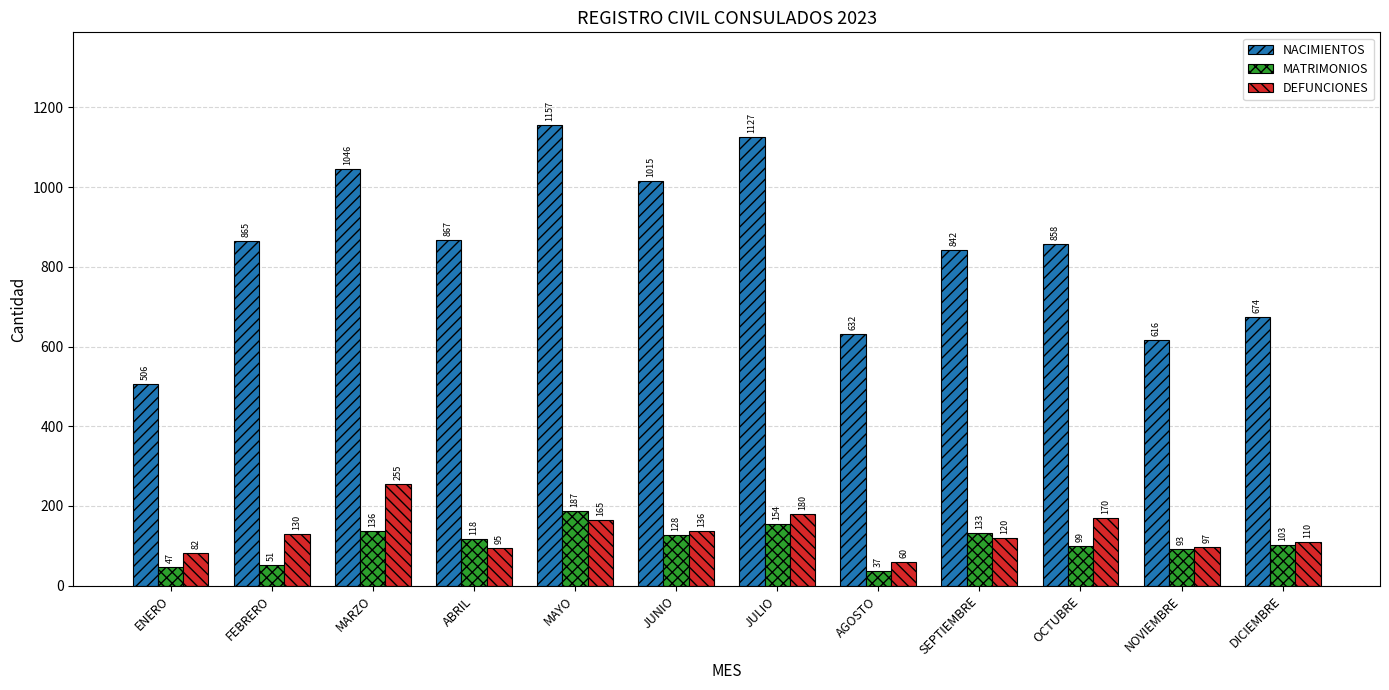

Between ABRIL and NOVIEMBRE, which series saw the biggest shift?

NACIMIENTOS